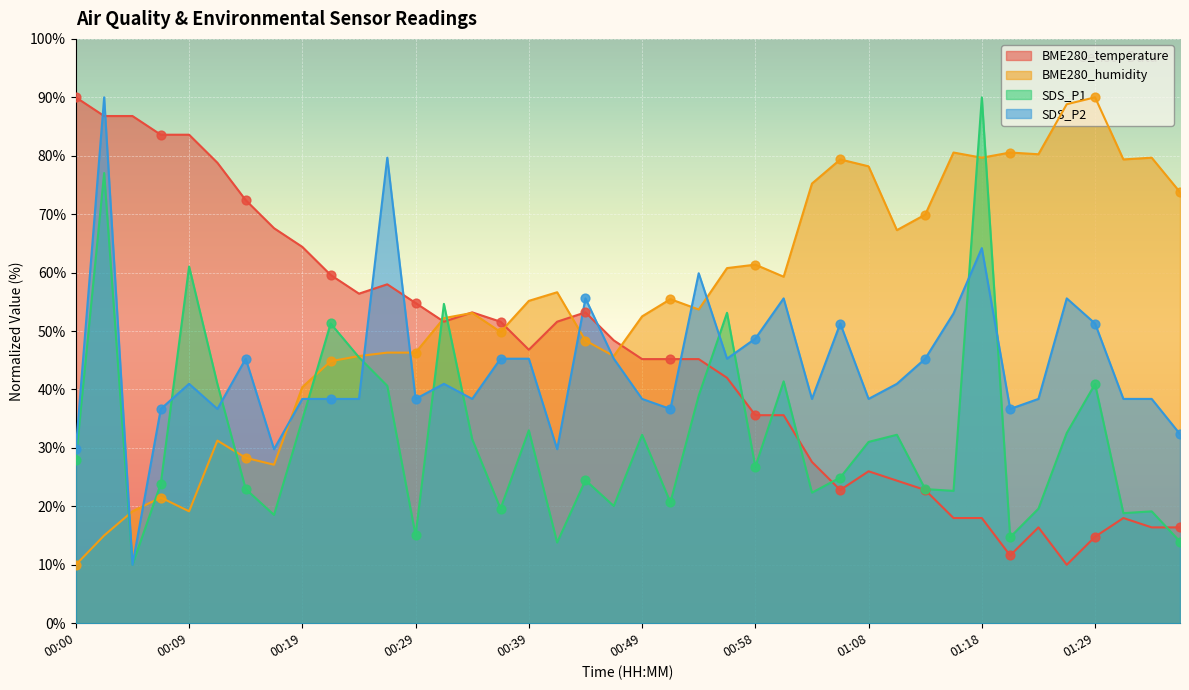

At which category is the sum across all series the highest?

00:02